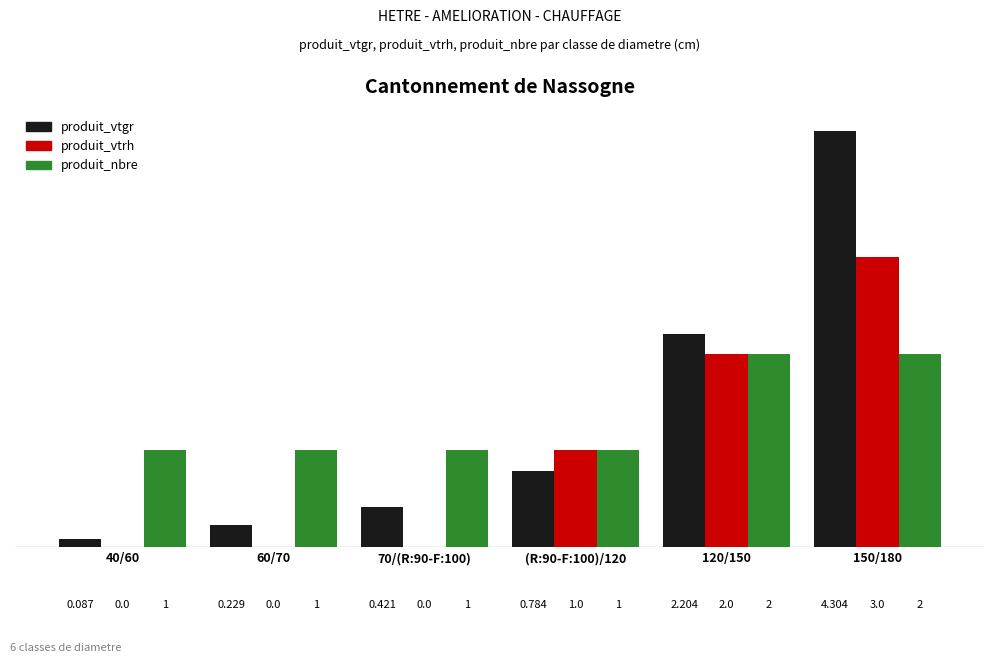

Which series changed the most between 40/60 and 70/(R:90-F:100)?

produit_vtgr